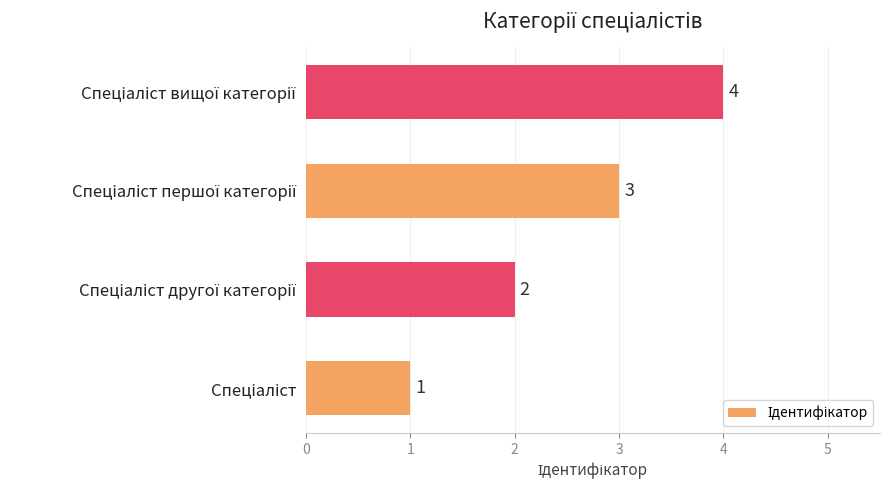

How many values are between 2 and 4?

3